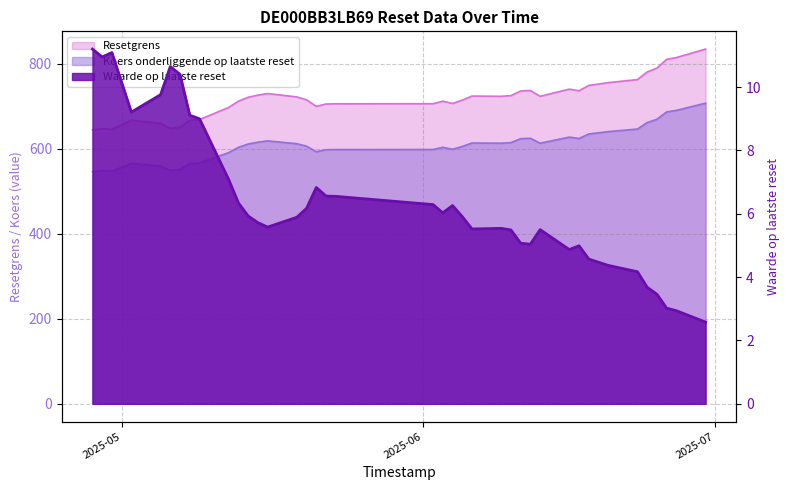

What is the difference between the Koers onderliggende op laatste reset values at 2025-06-11 and 2025-06-26?

63.0